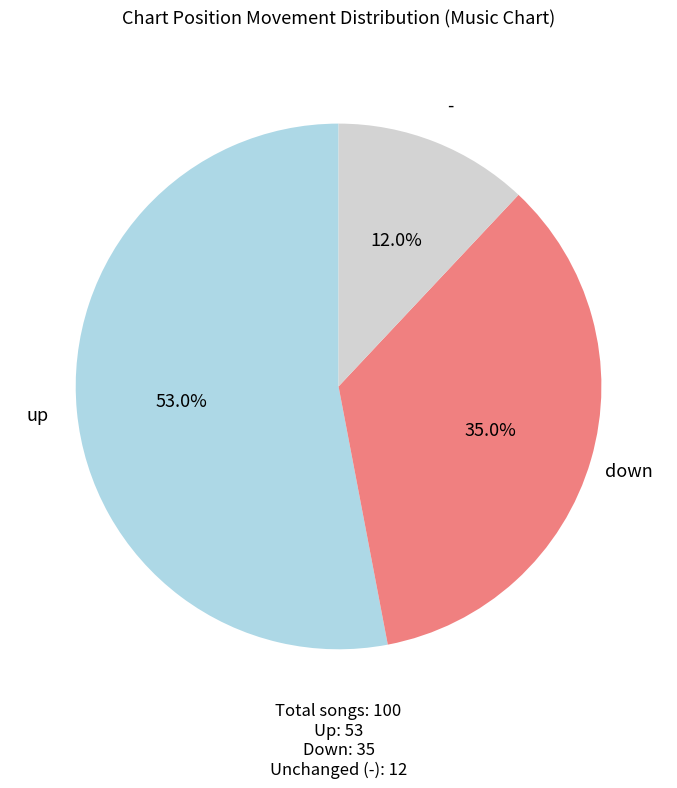

Which has a higher value, up or down?

up